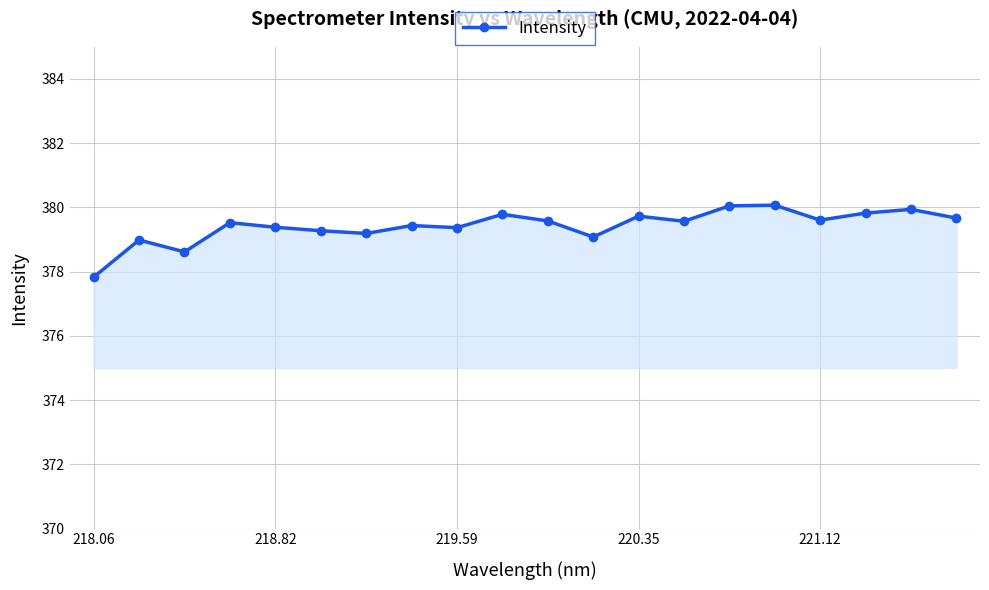

True or false: there are more than 2 points higher than both neighbors.

True